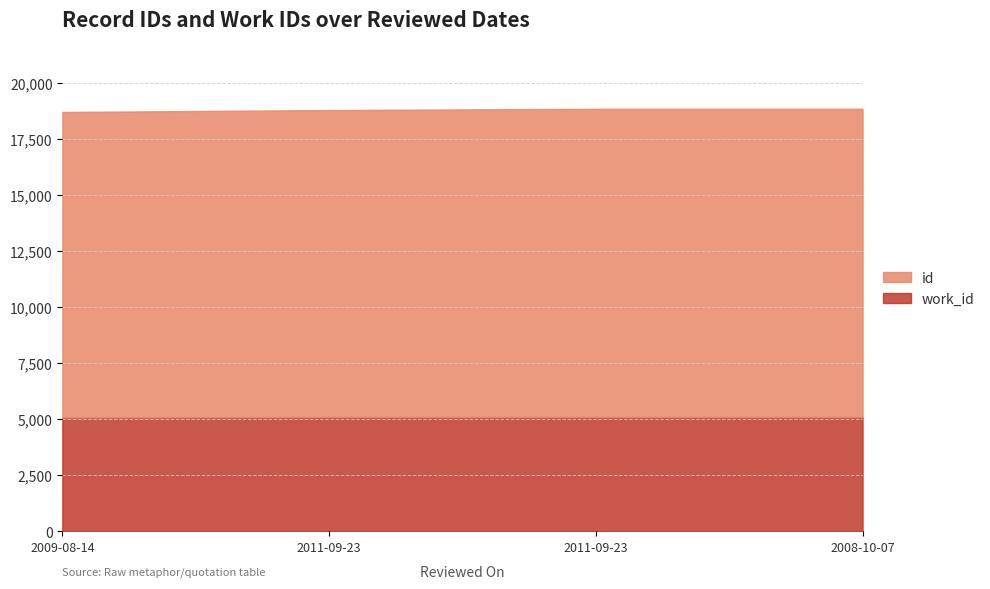

True or false: id and work_id intersect in this chart.

False